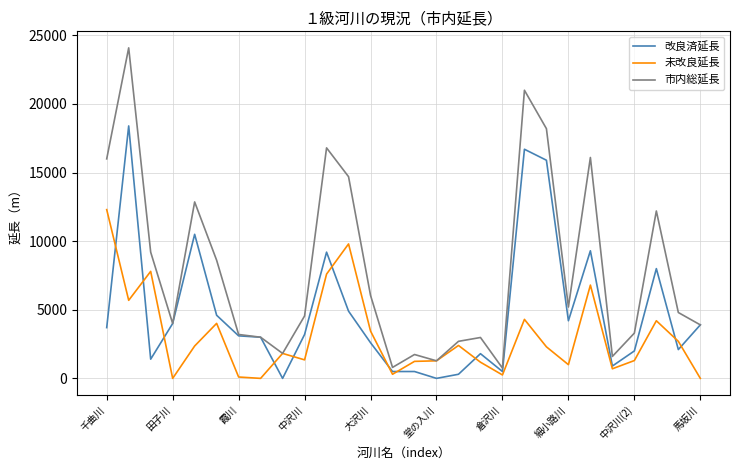

List the series in order of their overall mean, lowest first.

未改良延長, 改良済延長, 市内総延長